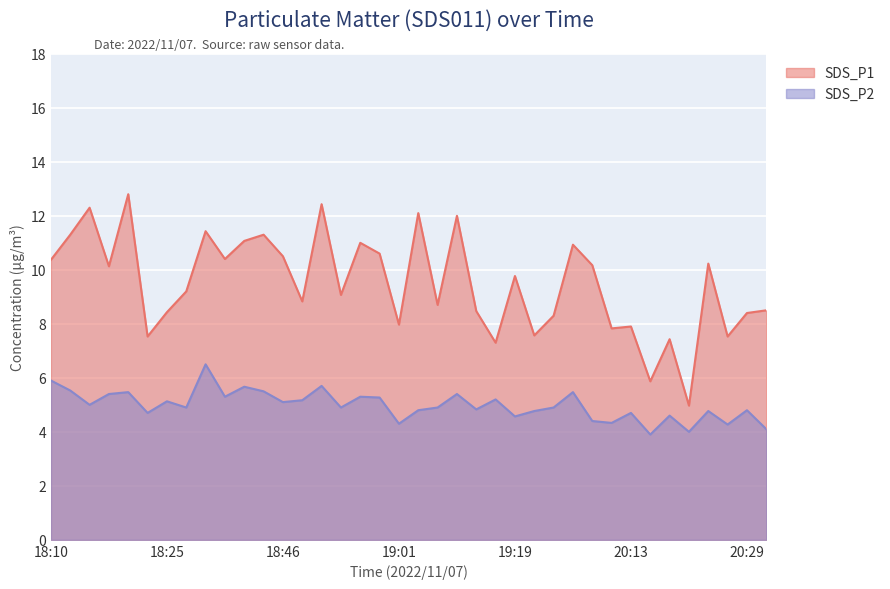

What is the smallest value displayed?

3.9